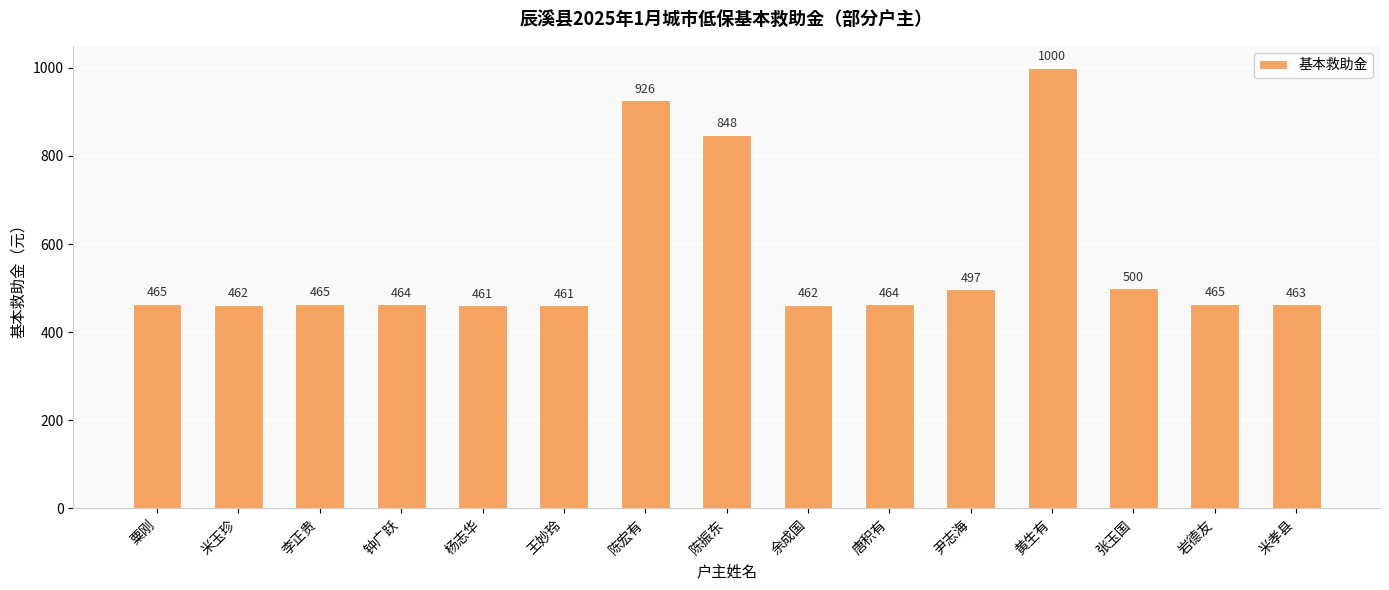

Which has a higher value, 唐积有 or 黄生有?

黄生有